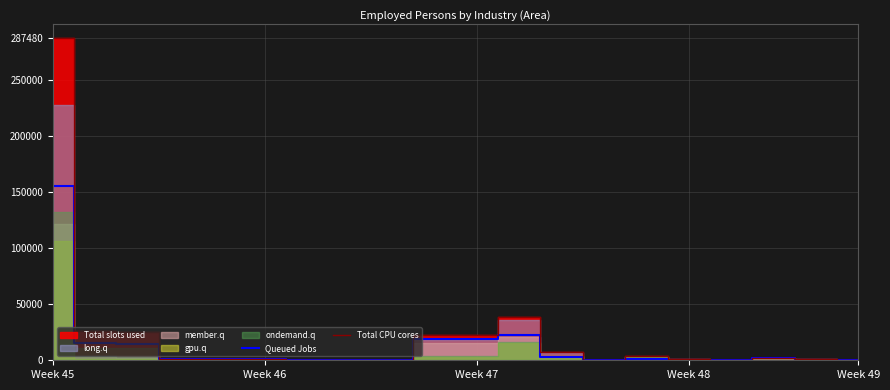

What is the maximum value for Total CPU cores?

287480